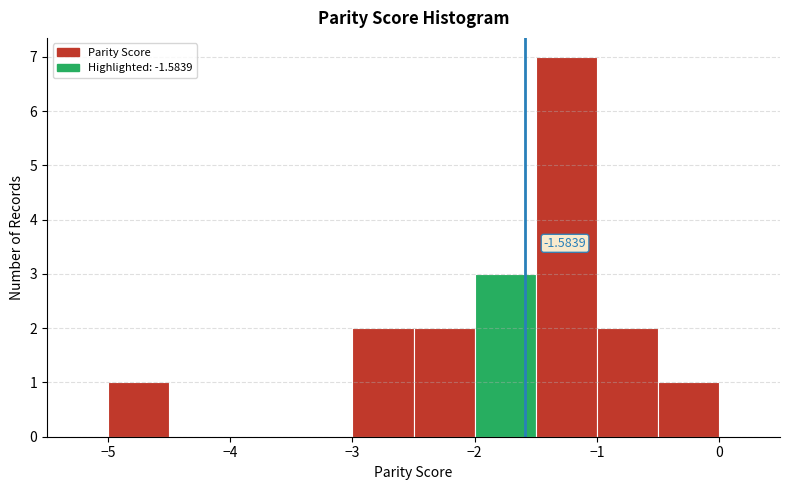

Over which range of the x-axis is the bar tallest?

-1.5 to -1.0